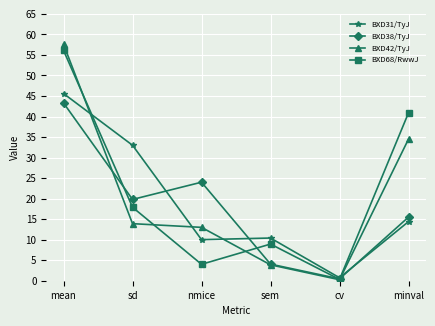

List the labels in order of BXD68/RwwJ value, largest first.

mean, minval, sd, sem, nmice, cv